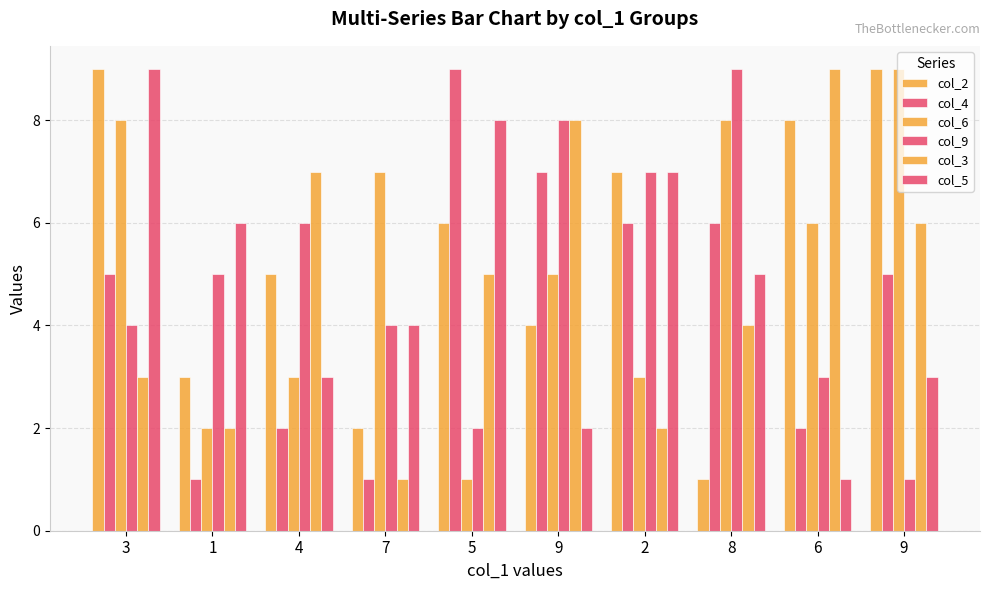

How many distinct data groups are displayed?

6